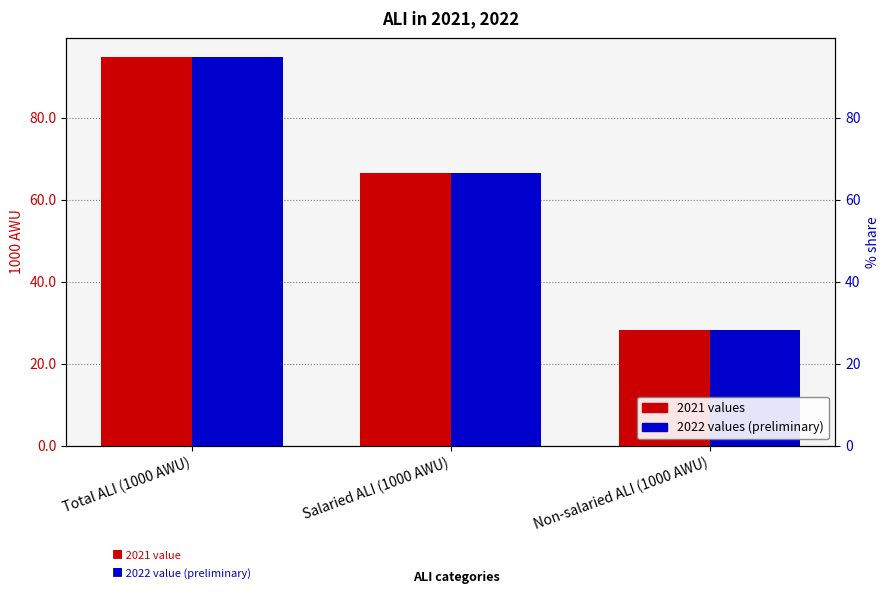

What is the label of the 3rd bar from the left?

Non-salaried ALI (1000 AWU)